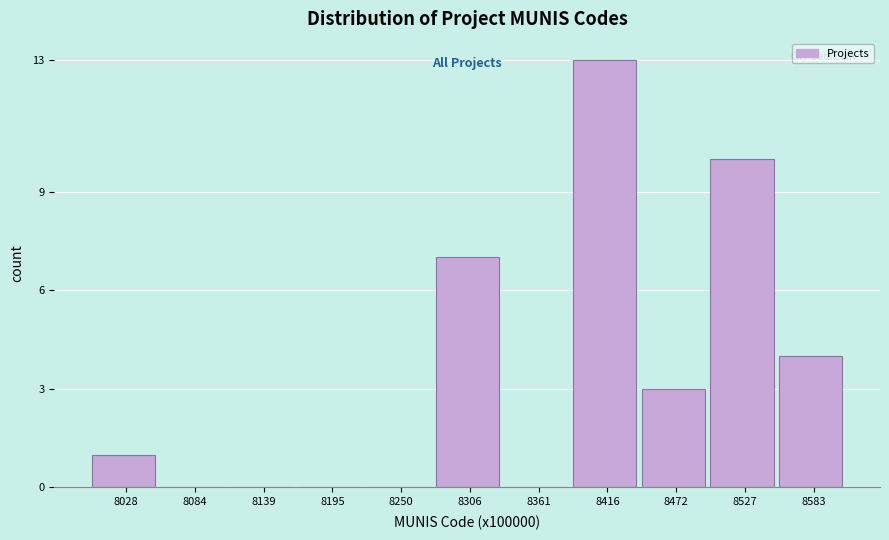

Reading left to right, extract all data points from this chart.

8028=1	8084=0	8139=0	8195=0	8250=0	8306=7	8361=0	8416=13	8472=3	8527=10	8583=4